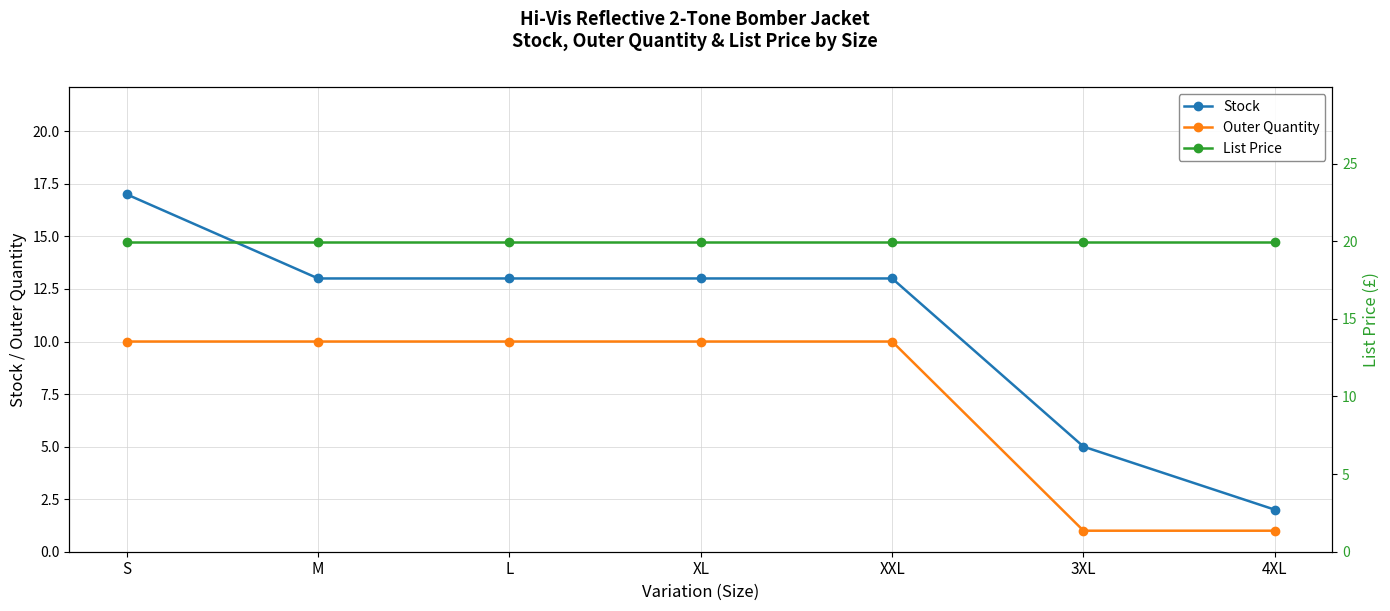

Between S and L, which is larger?

S